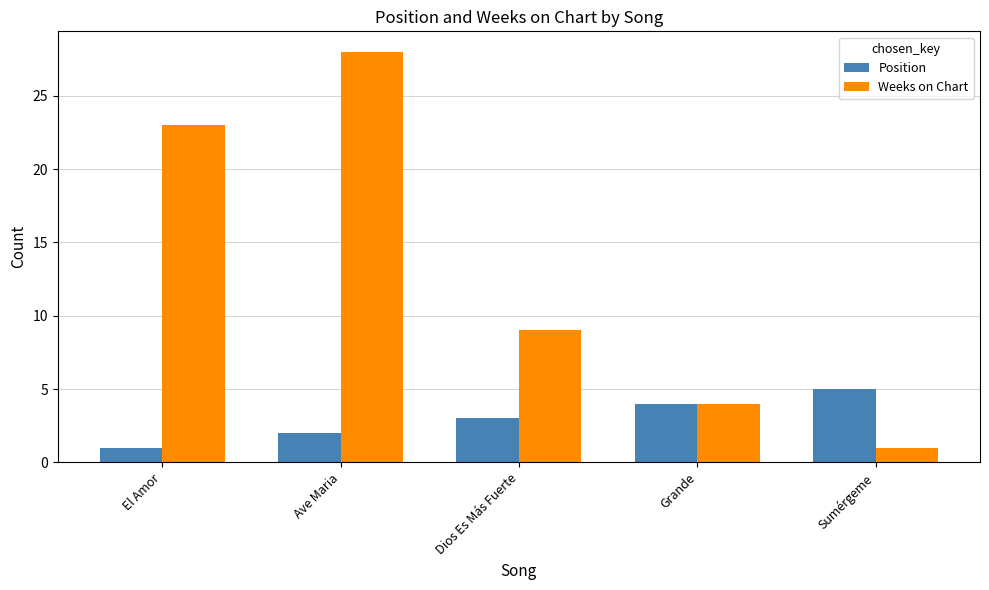

What is the value of the Position bar at the 5th from the left?

5